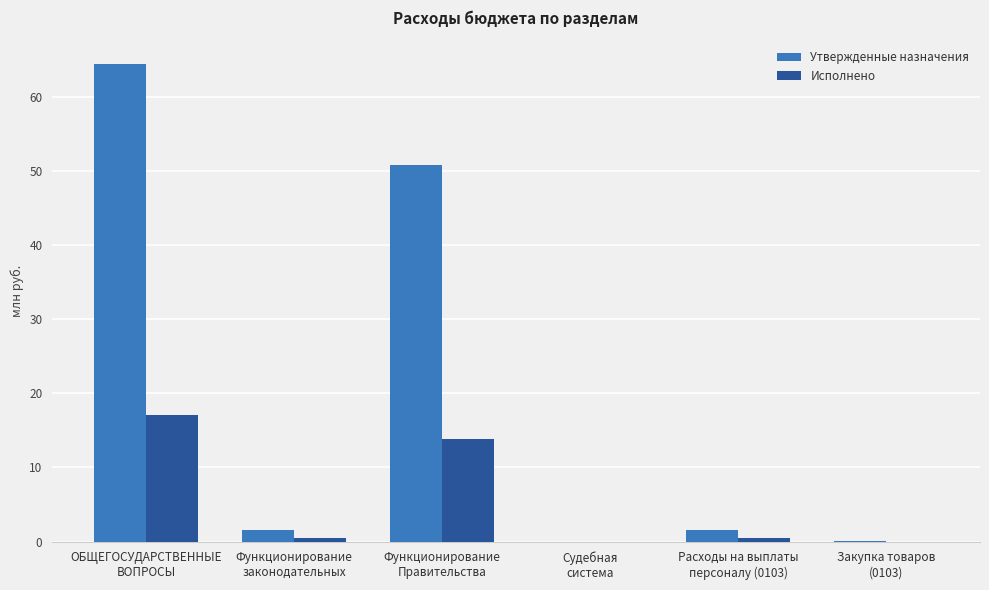

Are the bars grouped side by side (vs. stacked)?

Yes